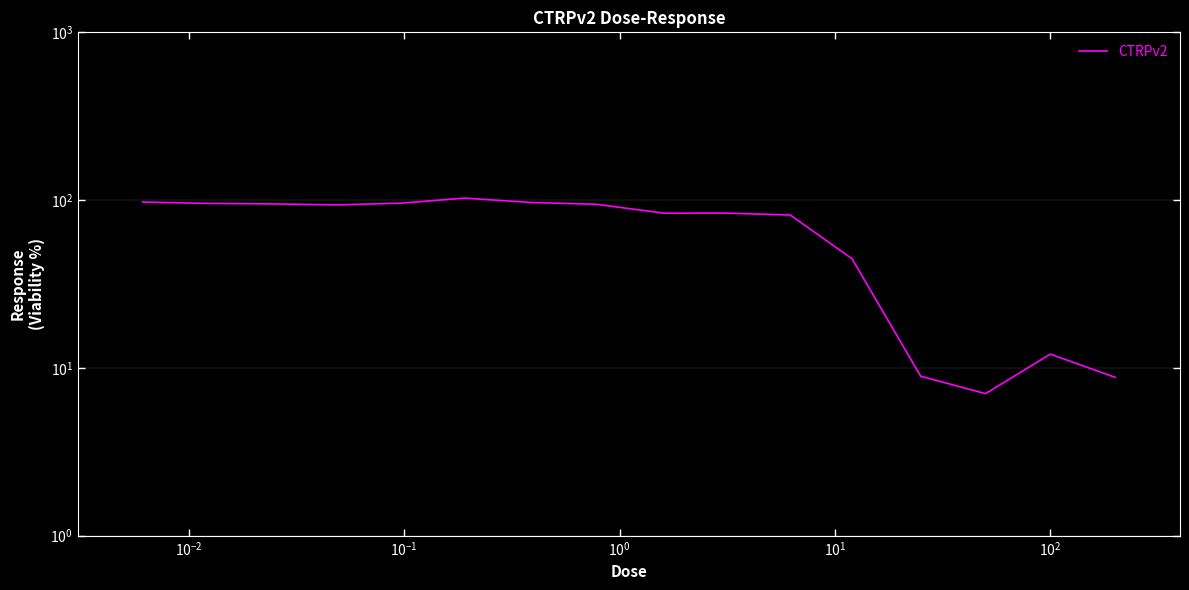

What is the difference between the maximum and minimum values?

95.8